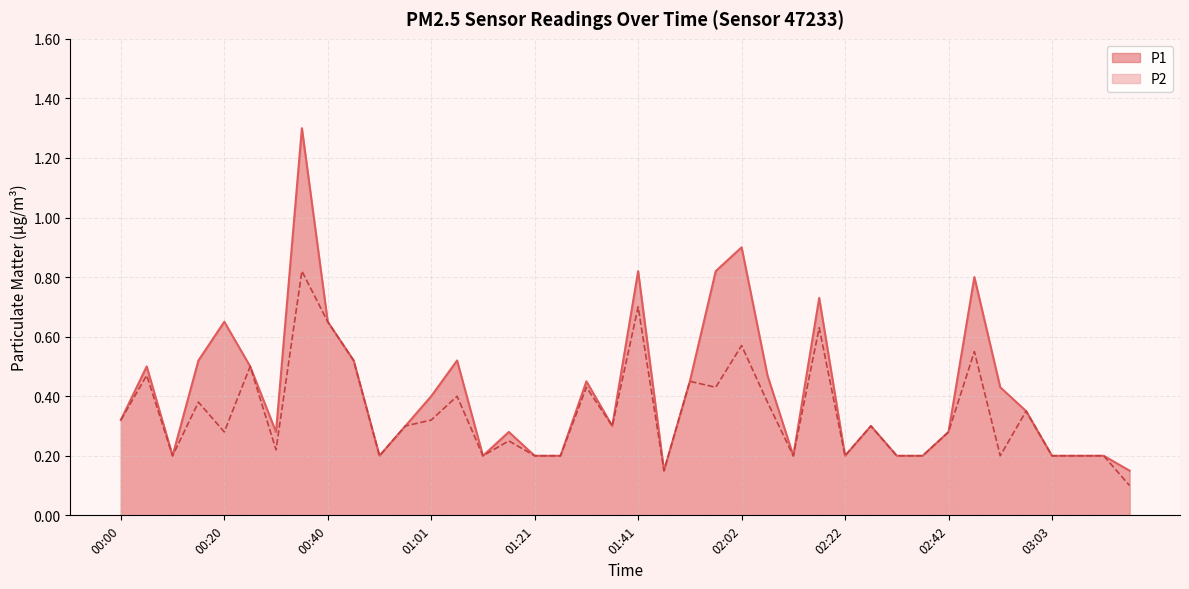

List the labels in order of P1 value, largest first.

00:35, 02:02, 01:41, 01:57, 02:47, 02:17, 00:20, 00:40, 00:15, 00:45, 01:06, 00:05, 00:25, 02:07, 01:31, 01:52, 02:53, 01:01, 02:58, 00:00, 00:56, 01:36, 02:27, 00:30, 01:16, 02:42, 00:10, 00:50, 01:11, 01:21, 01:26, 02:12, 02:22, 02:32, 02:37, 03:03, 03:08, 03:13, 01:47, 03:18